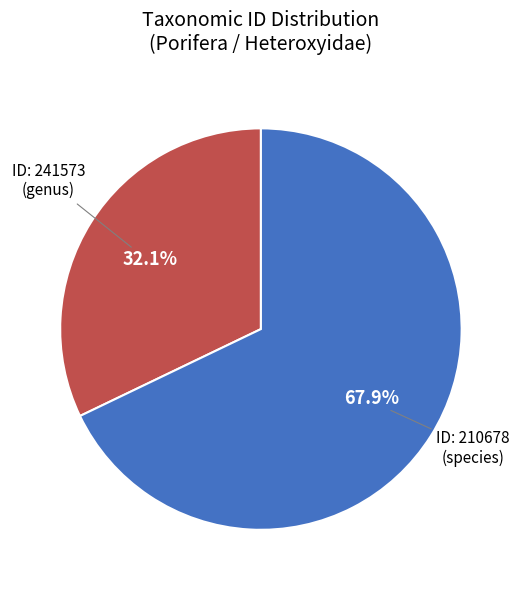

Is there any slice that represents more than half of the pie?

Yes